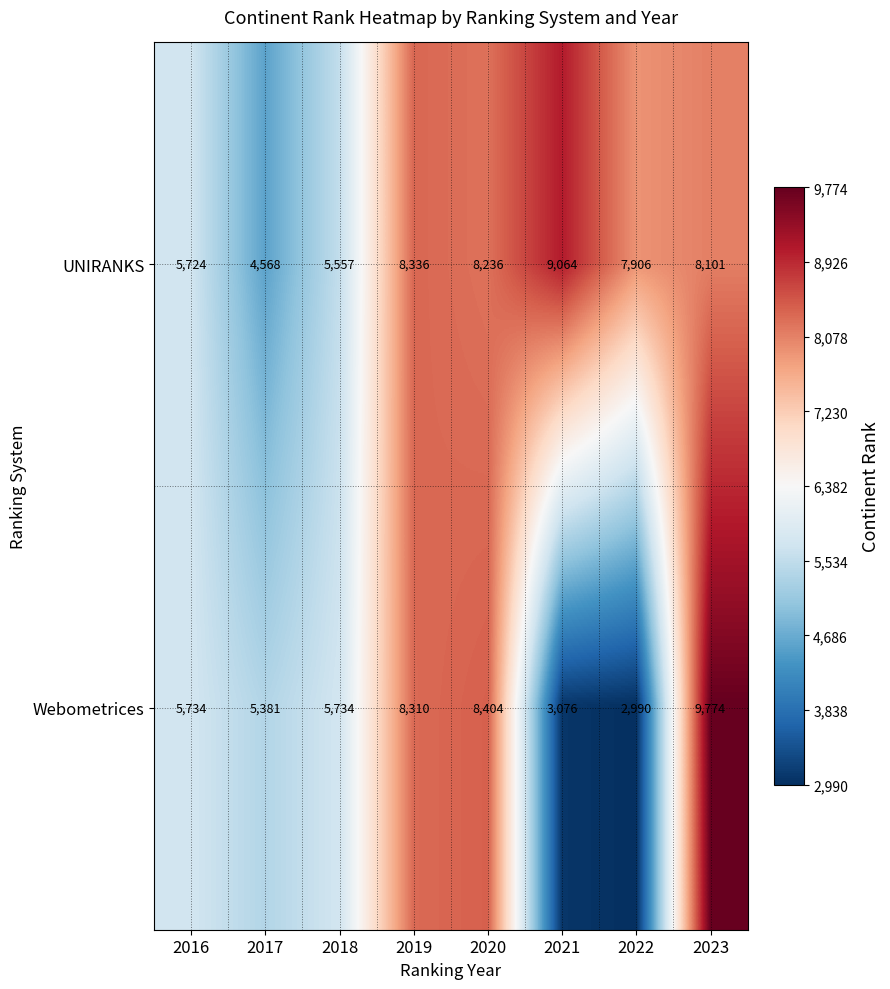

Rank the series by their average value, from highest to lowest.

UNIRANKS, Webometrices